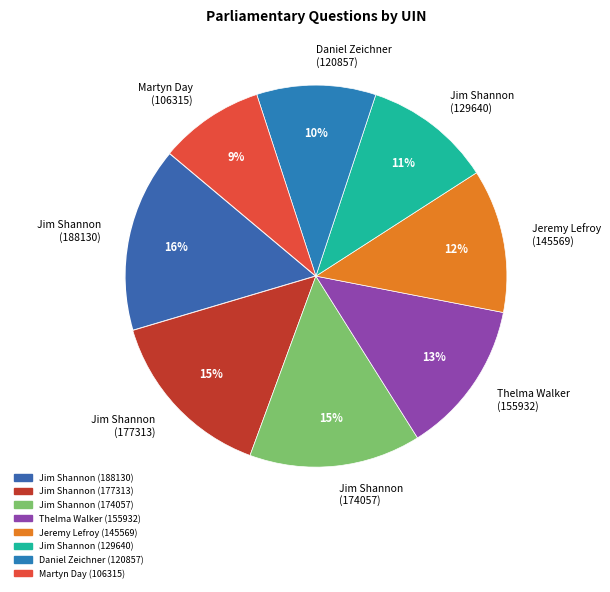

What is the largest slice in the pie chart?

Jim Shannon (188130)